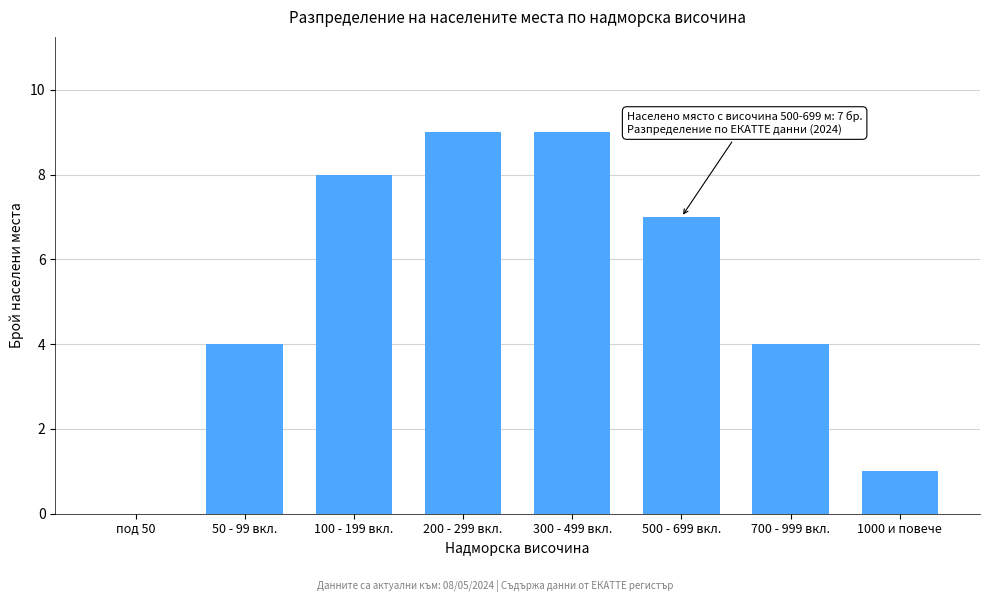

Reading left to right, transcribe all the data shown in this chart.

под 50=0	50 - 99 вкл.=4	100 - 199 вкл.=8	200 - 299 вкл.=9	300 - 499 вкл.=9	500 - 699 вкл.=7	700 - 999 вкл.=4	1000 и повече=1